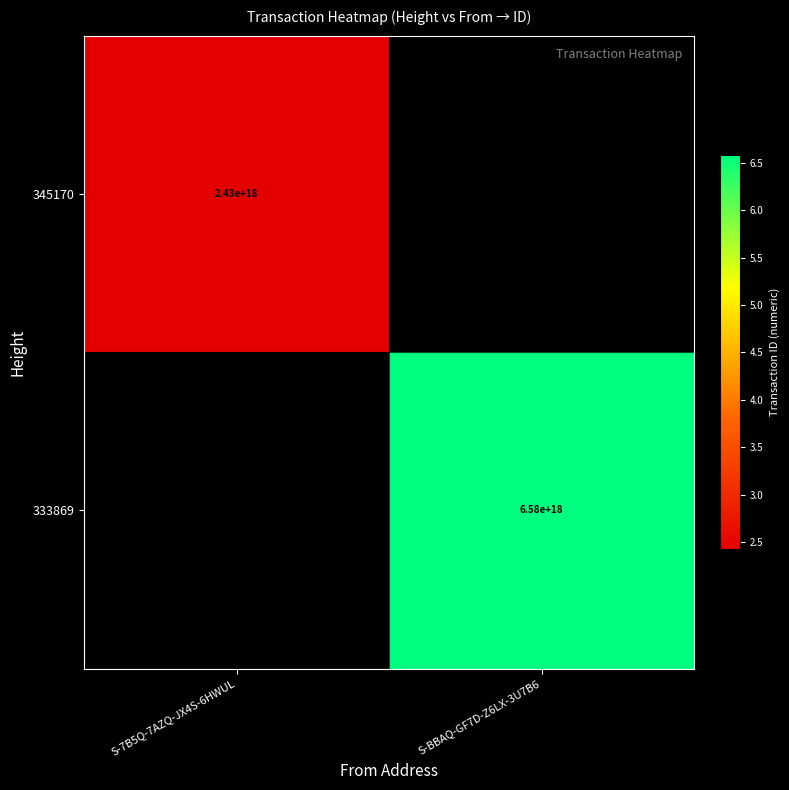

True or false: 345170 has a value of 997809588744539648 at S-7B5Q-7AZQ-JX4S-6HWUL.

False